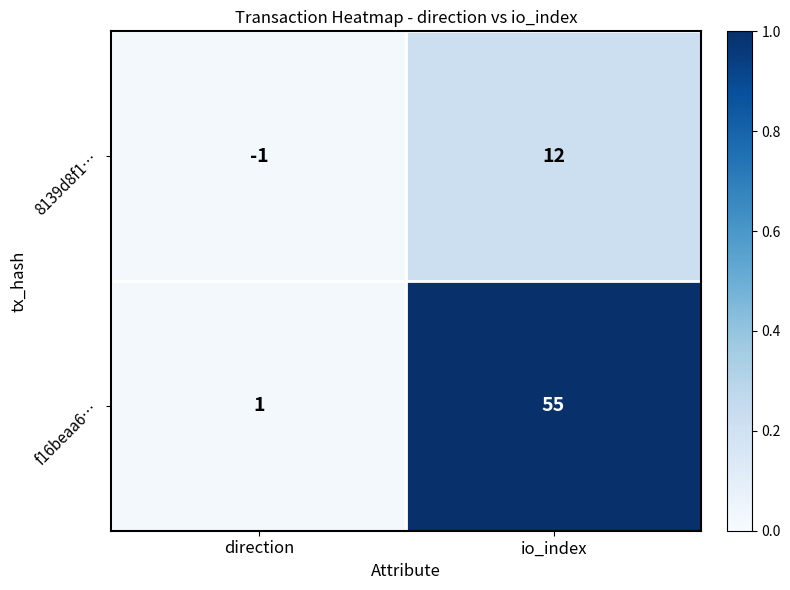

Reading left to right, extract all data points from this chart.

8139d8f1…: direction=-1	io_index=12
f16beaa6…: direction=1	io_index=55